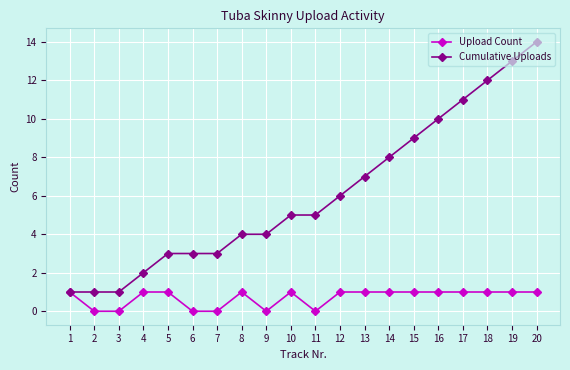

At which category is the sum across all series the highest?

20